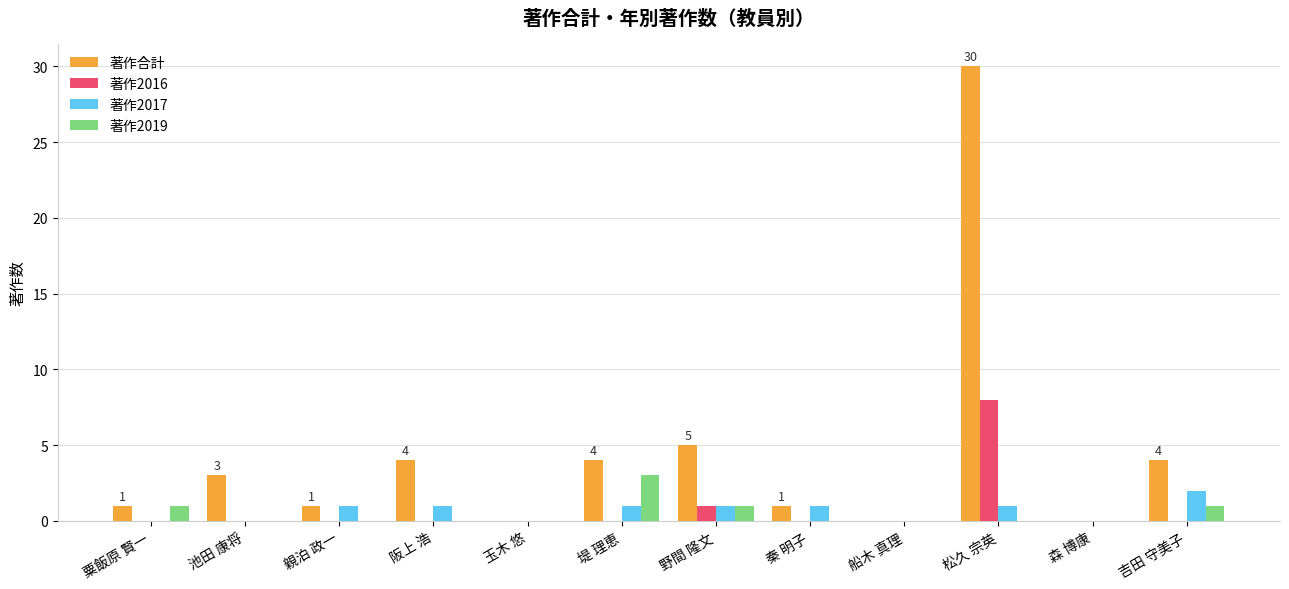

At which category is the sum across all series the highest?

松久 宗英